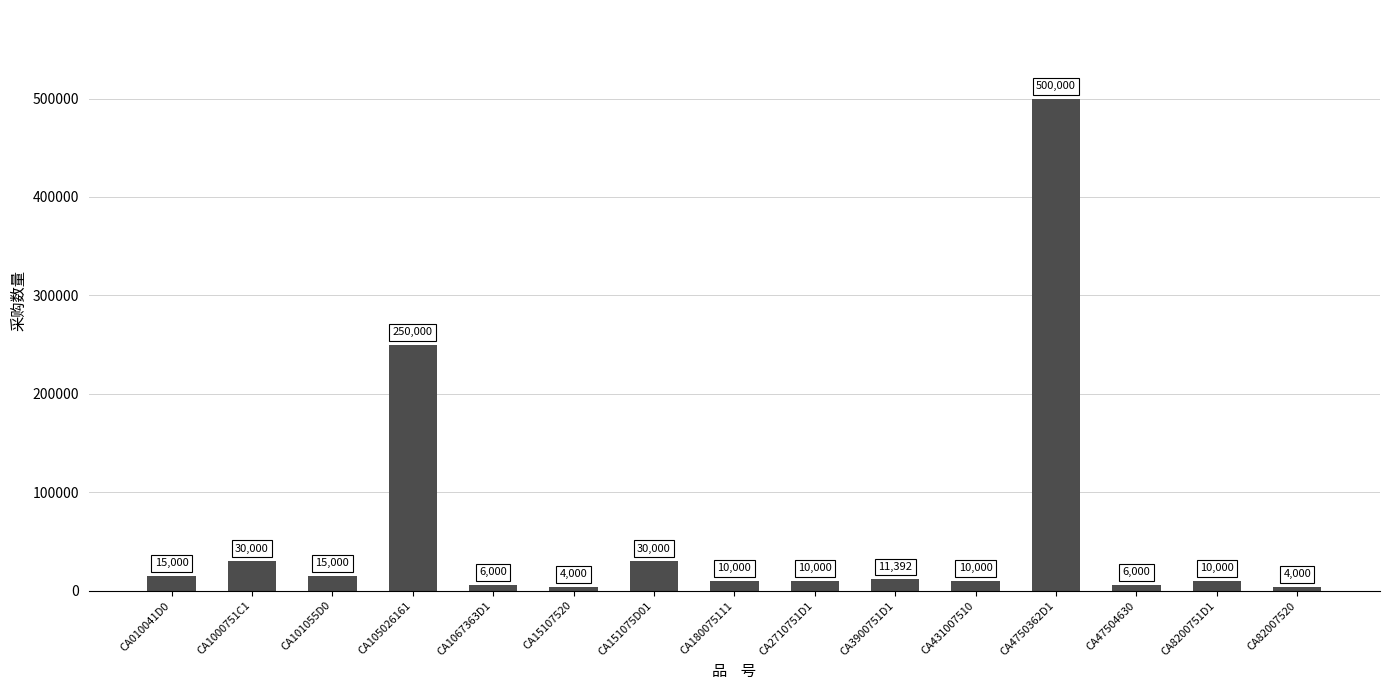

Reading left to right, transcribe all the data shown in this chart.

CA010041D0=15000	CA1000751C1=30000	CA101055D0=15000	CA105026161=250000	CA1067363D1=6000	CA15107520=4000	CA151075D01=30000	CA180075111=10000	CA2710751D1=10000	CA3900751D1=11392	CA431007510=10000	CA4750362D1=500000	CA47504630=6000	CA8200751D1=10000	CA82007520=4000